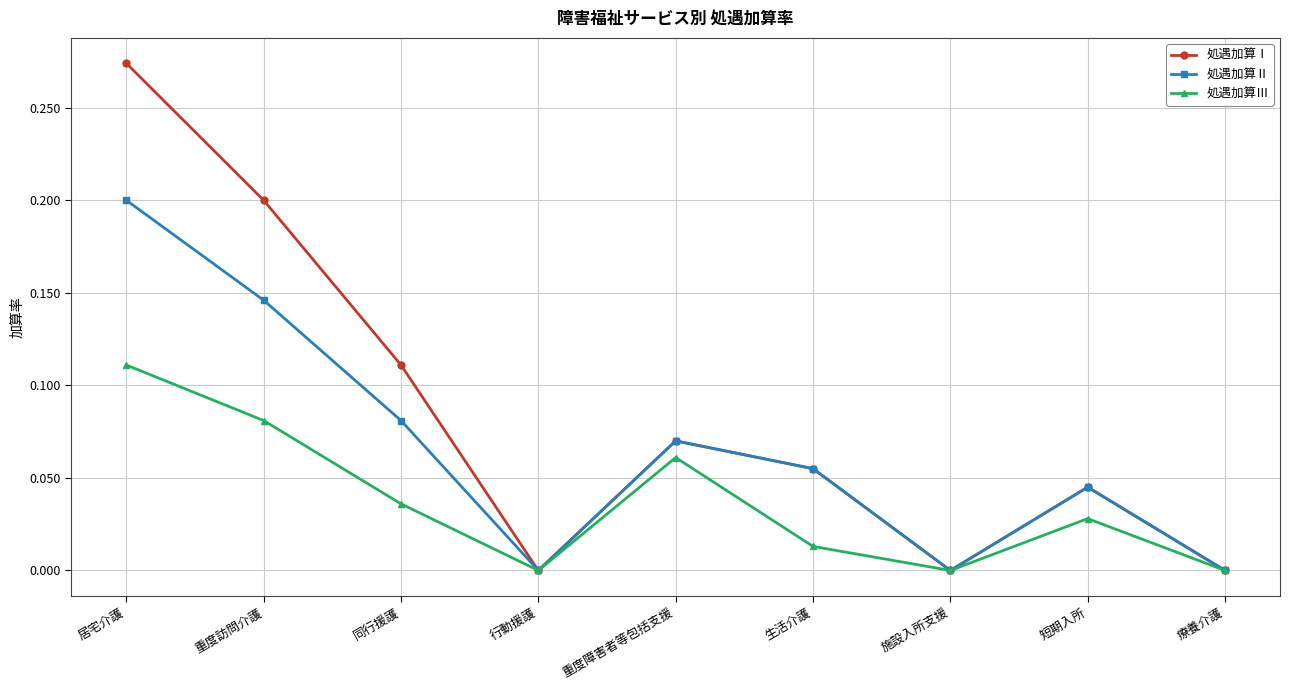

The 処遇加算Ⅱ series shows 0.1 at 行動援護. True or false?

False